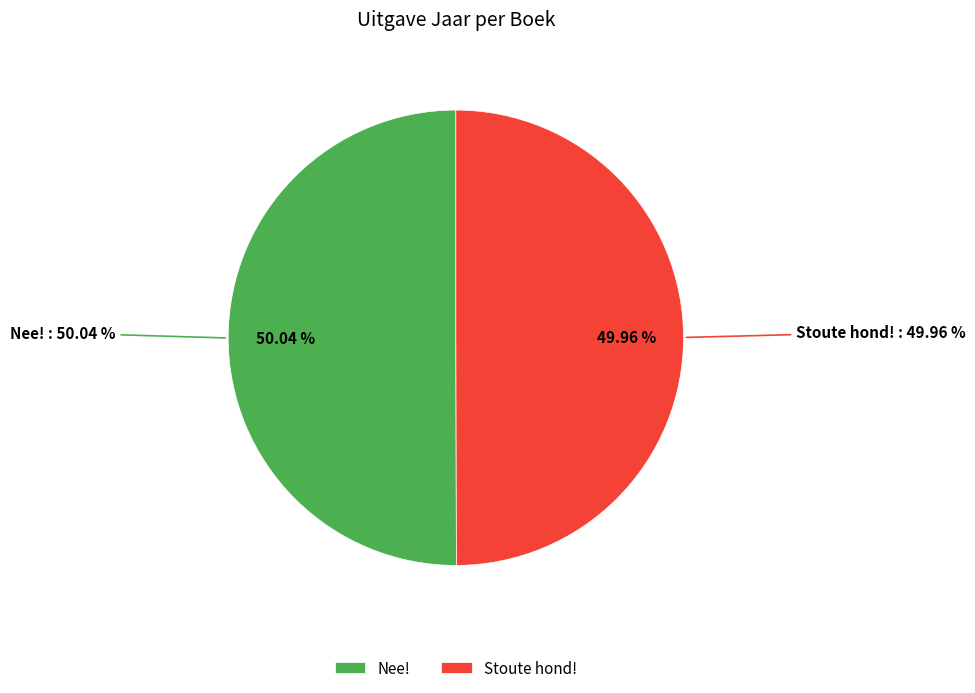

How many slices are in this pie chart?

2